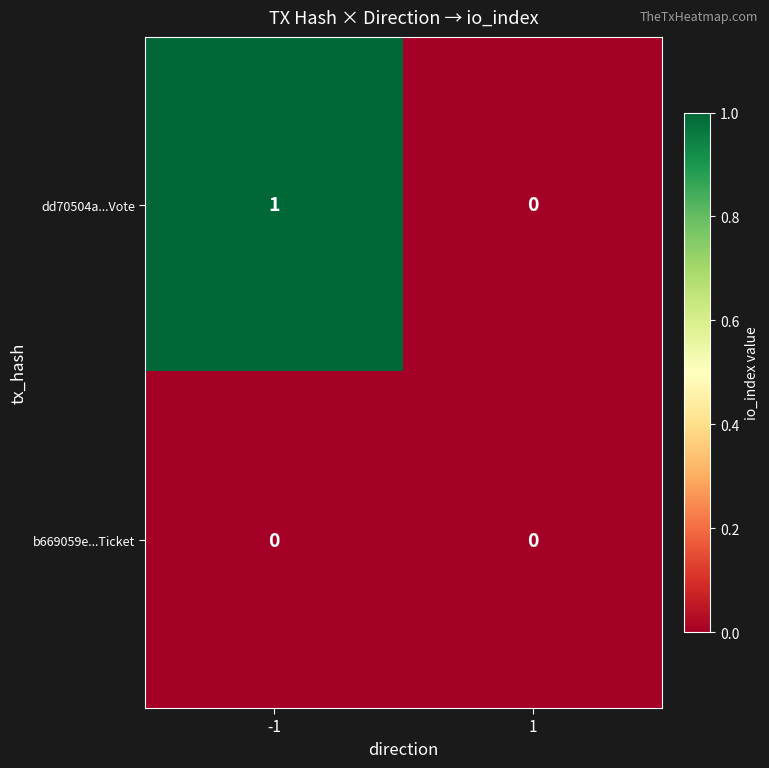

Which series has the largest total across all categories?

dd70504a...Vote